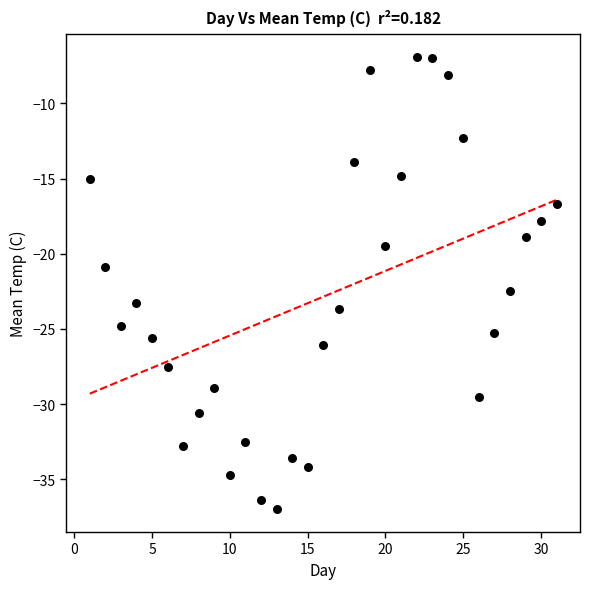

What is the range of Y values (max minus min)?

30.1